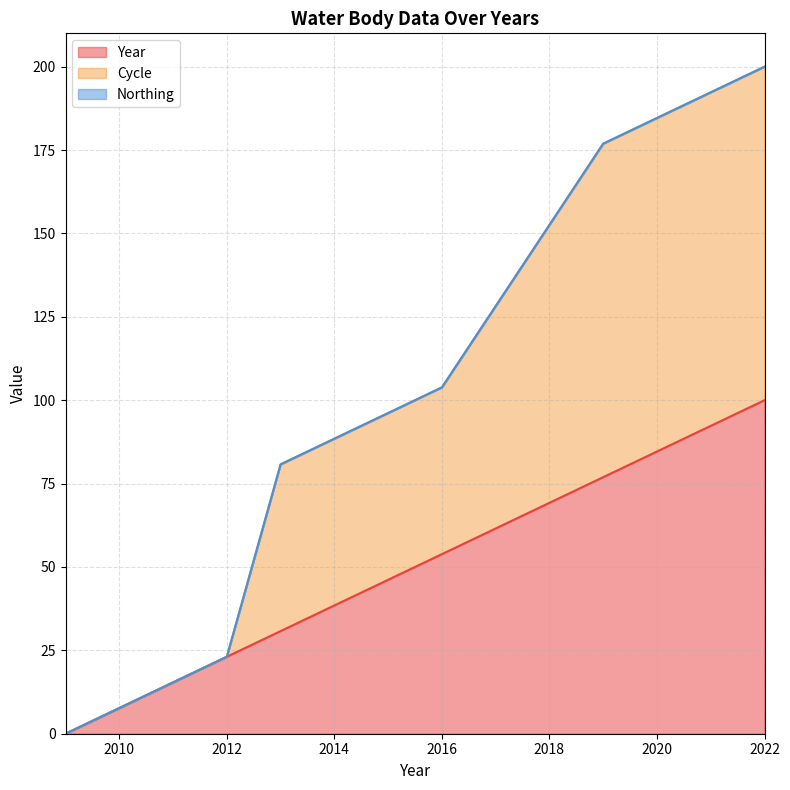

True or false: Cycle has a value of 176.9 at 2019.

True